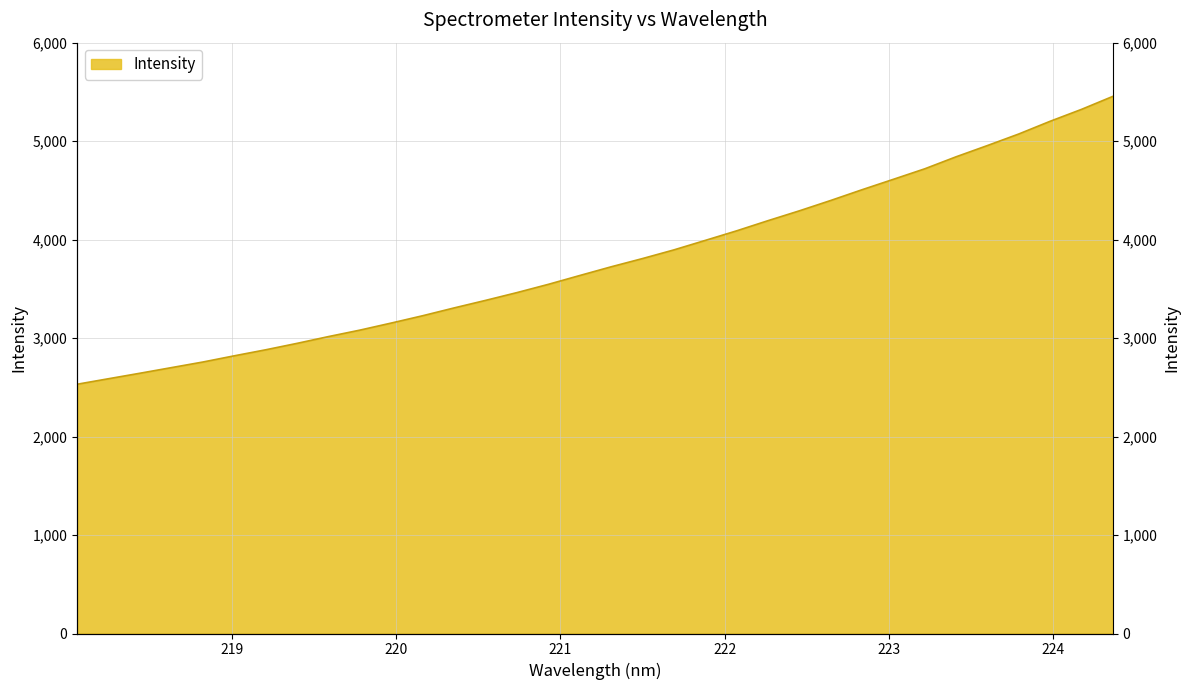

List the labels in order of value, largest first.

224.3616, 224.1709, 223.9802, 223.7895, 223.5987, 223.408, 223.2172, 223.0264, 222.8355, 222.6447, 222.4538, 222.263, 222.0721, 221.8812, 221.6902, 221.4993, 221.3083, 221.1174, 220.9264, 220.7354, 220.5444, 220.3533, 220.1623, 219.9712, 219.7801, 219.589, 219.3979, 219.2067, 219.0156, 218.8244, 218.6332, 218.442, 218.2508, 218.0596